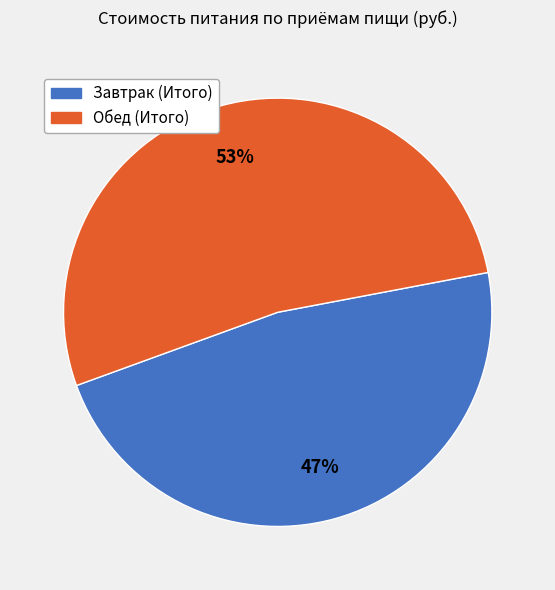

To the nearest percent, what is the combined percentage of Завтрак (Итого) and Обед (Итого)?

100%